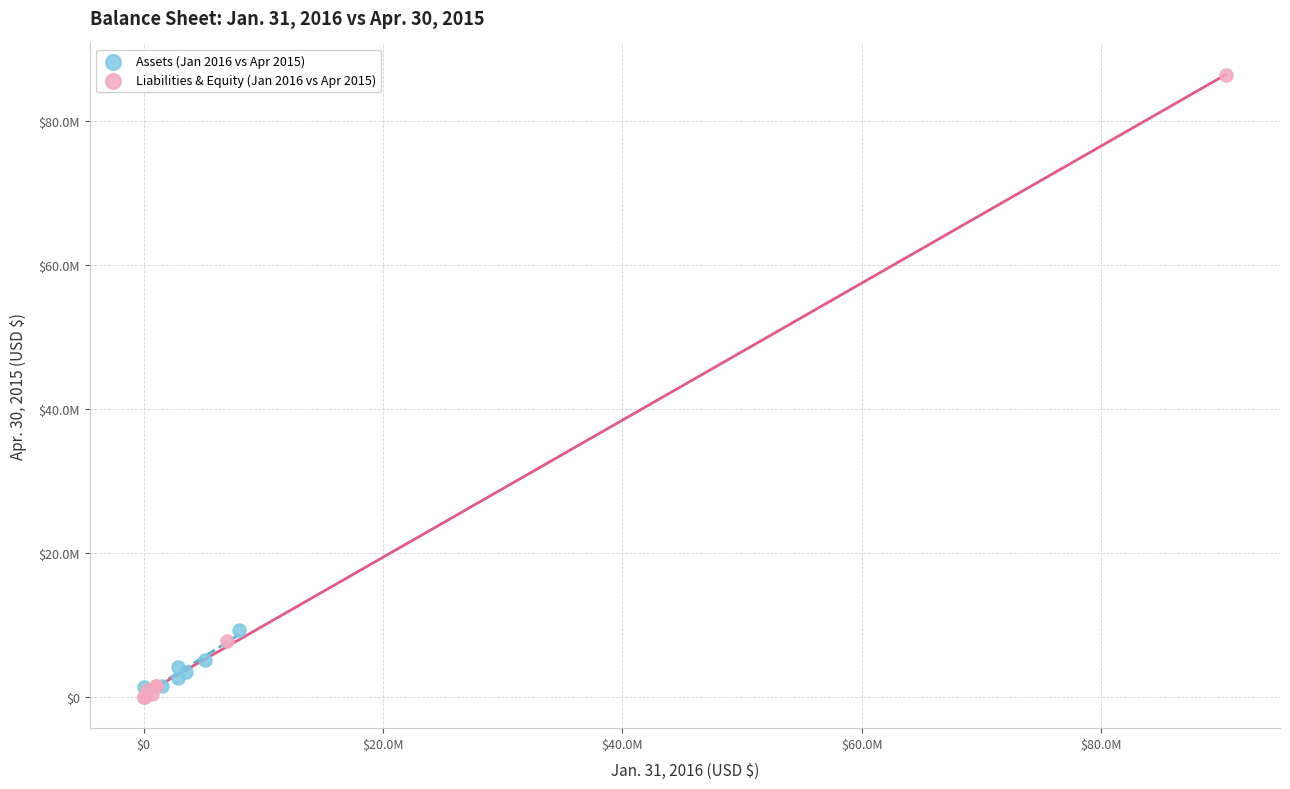

Which series has the largest Y range (max minus min)?

Liabilities & Equity (Jan 2016 vs Apr 2015)